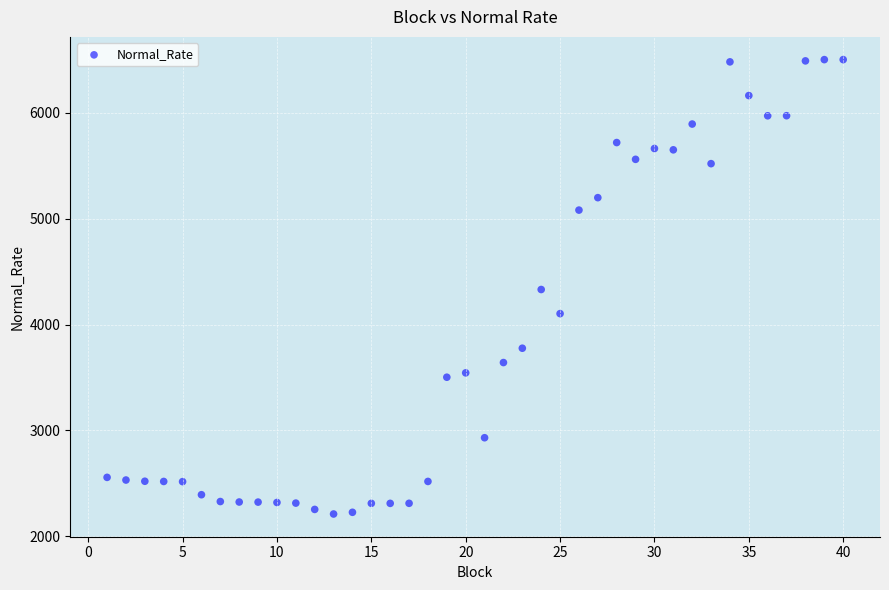

What is the range of X values (max minus min)?

39.0